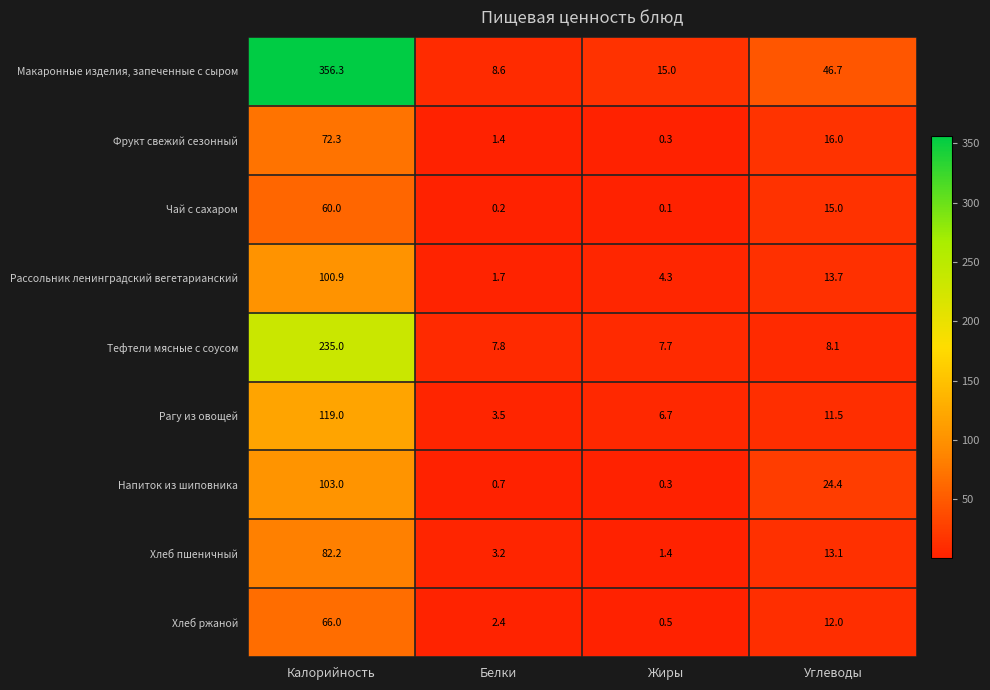

What is the difference between the Напиток из шиповника values at Жиры and Углеводы?

24.1